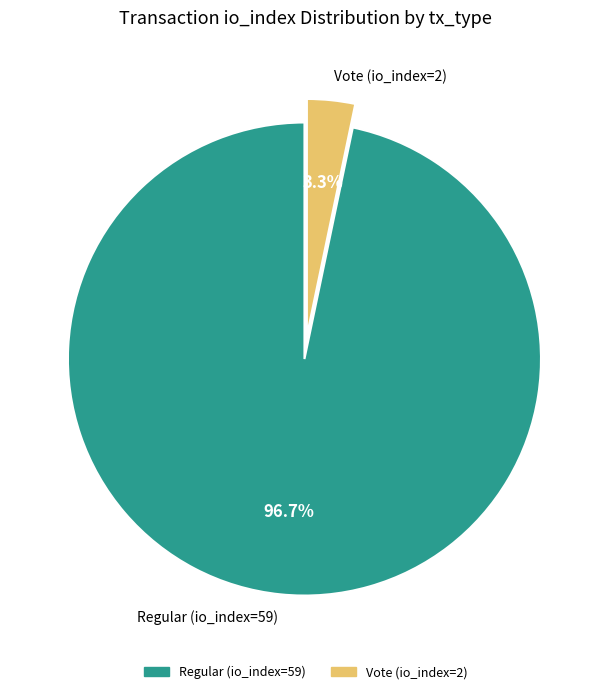

Between Regular (io_index=59) and Vote (io_index=2), which is larger?

Regular (io_index=59)